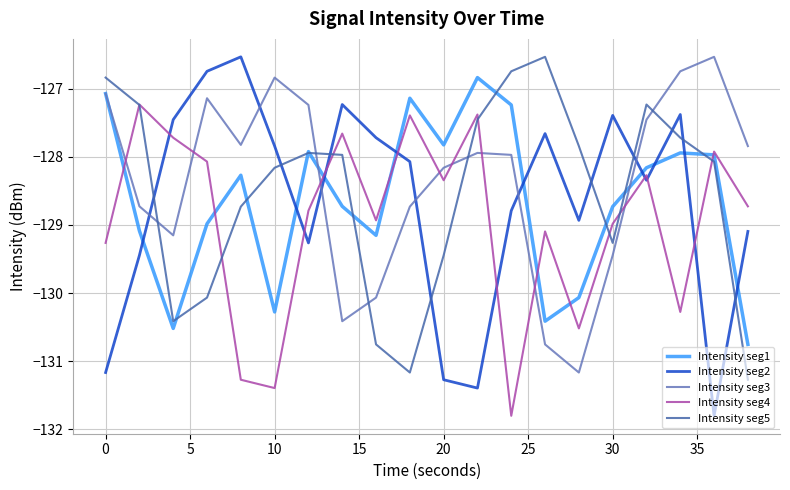

How many interior local peaks does the Intensity seg3 series have?

4